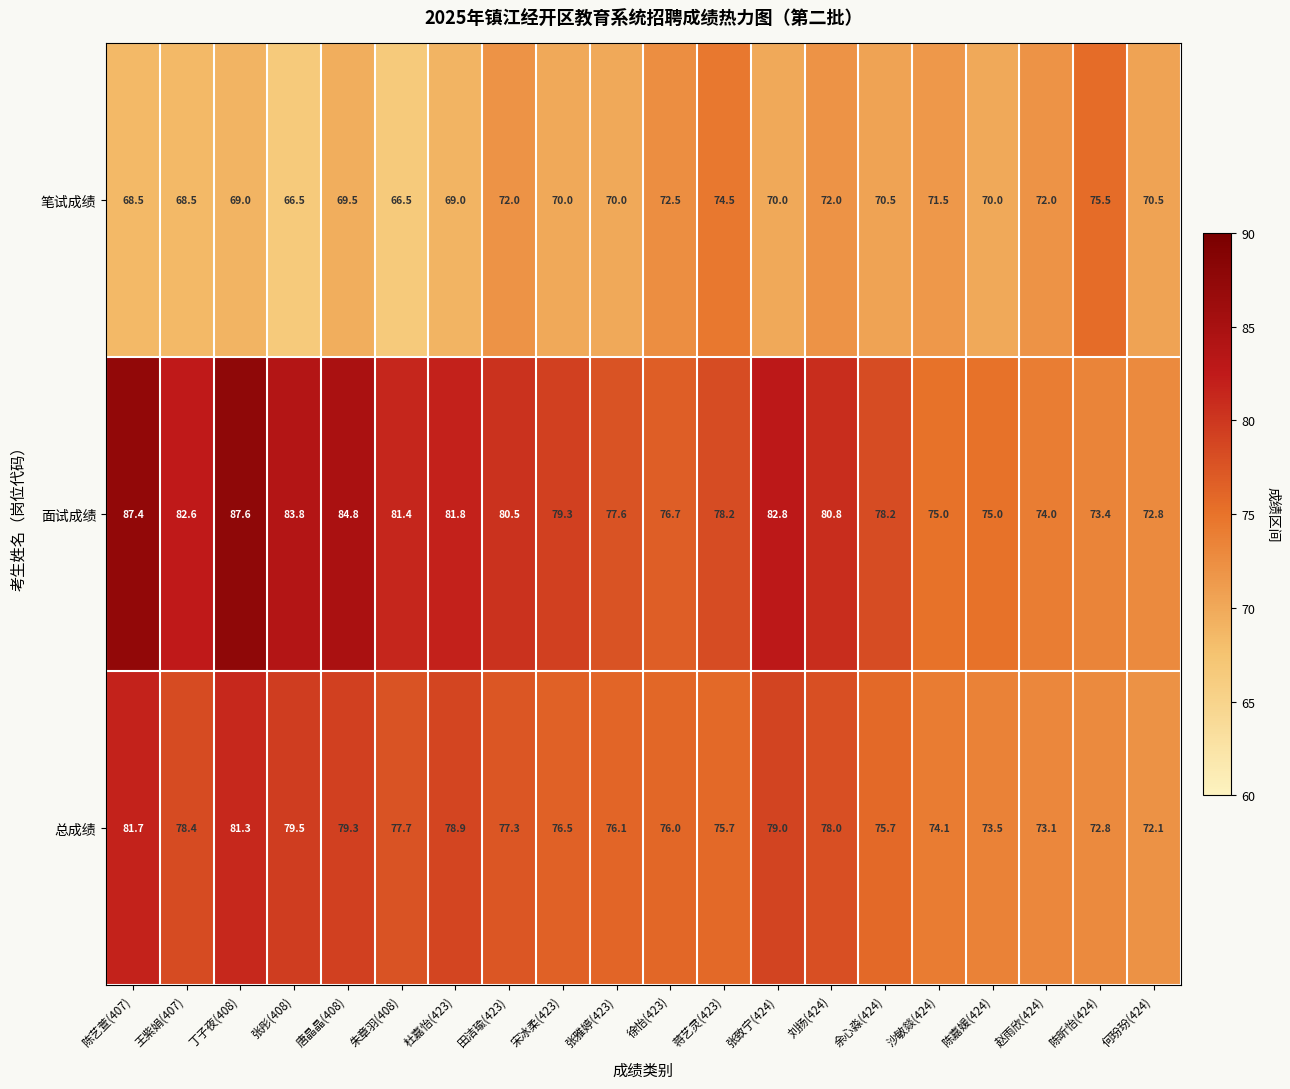

Which series has the widest spread of values?

面试成绩